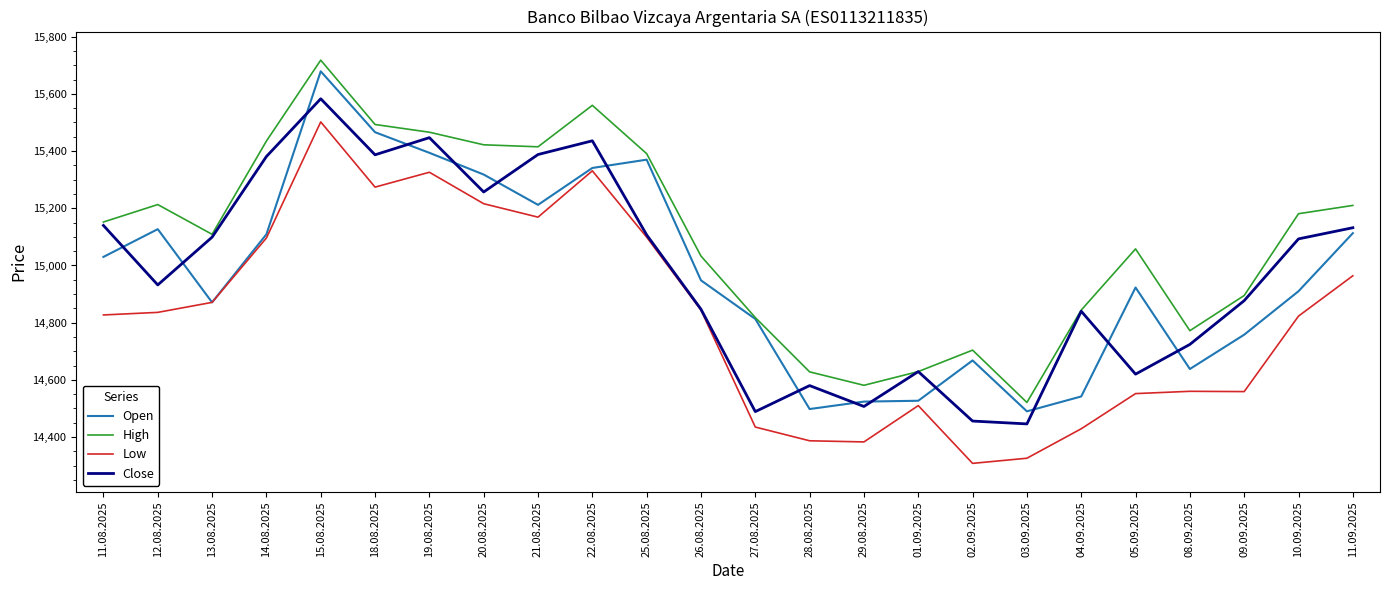

What are all the series names shown in the legend?

Open, High, Low, Close